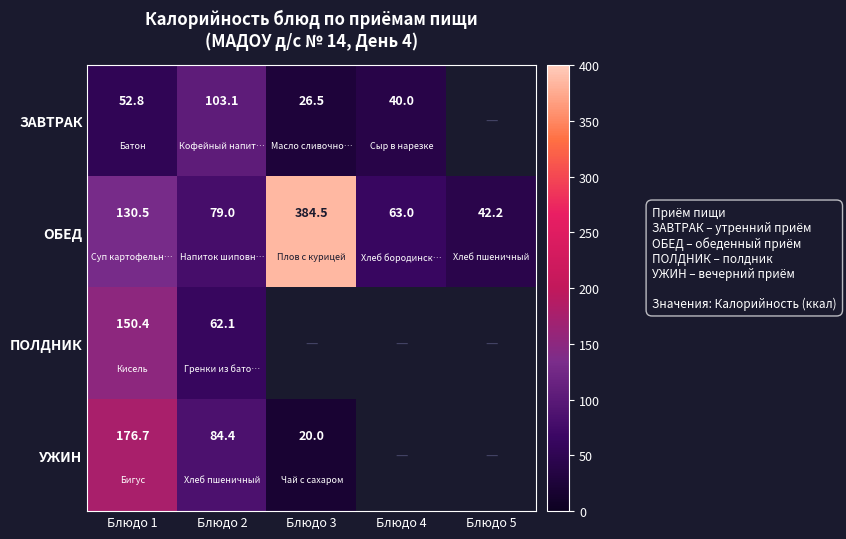

True or false: ОБЕД has a value of 63.0 at Блюдо 4.

True